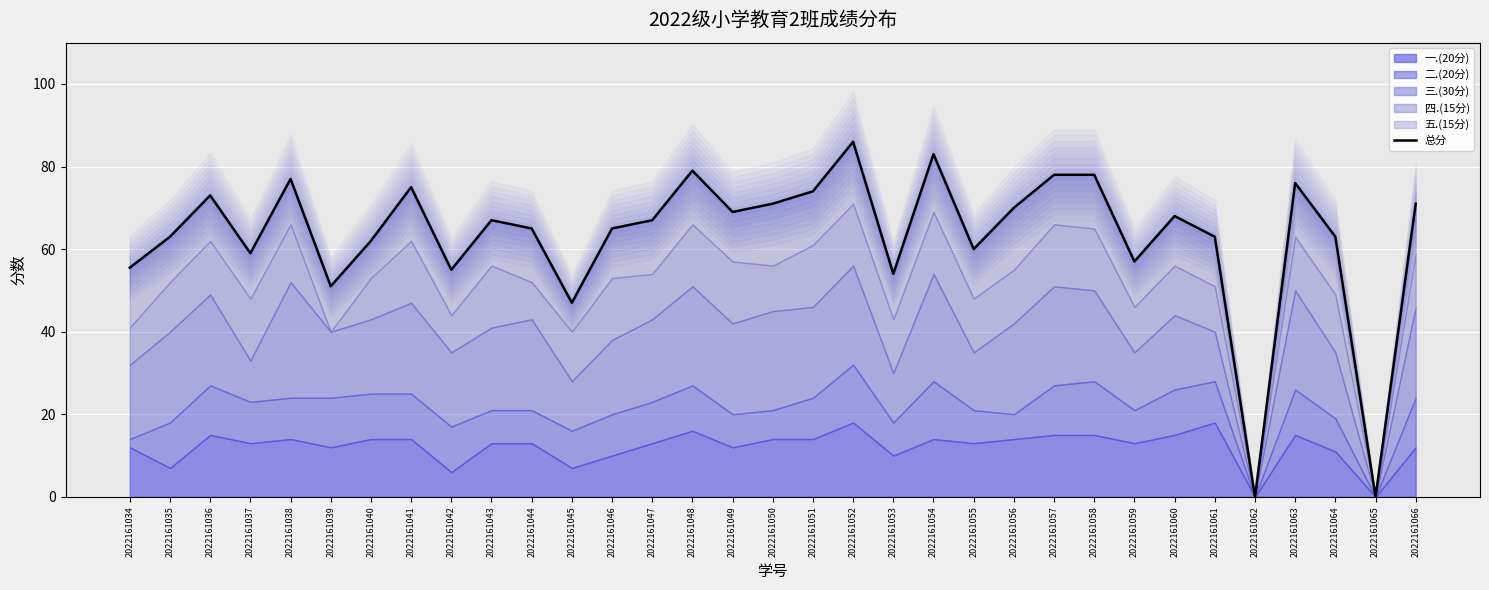

At which category does the data reach its first local valley?

2022161037